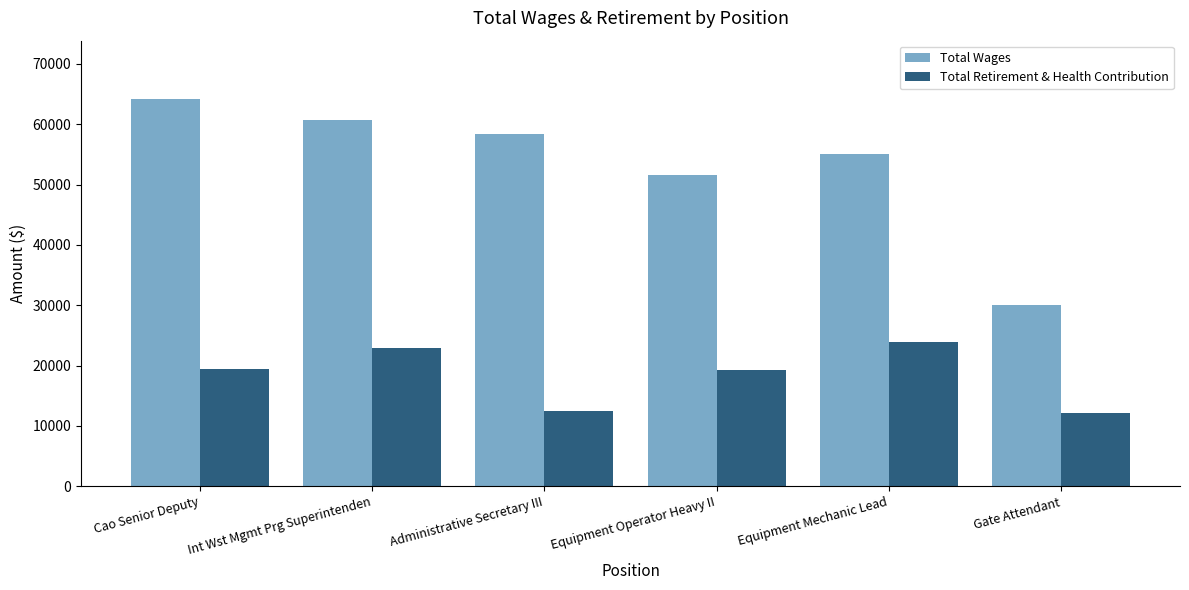

How many values in the Total Retirement & Health Contribution series are below 19502?

3